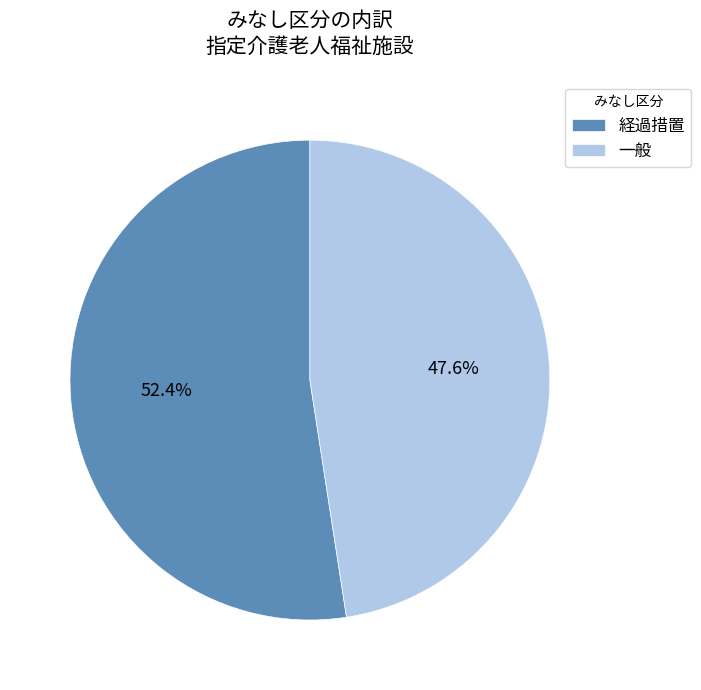

What percentage is the 一般 slice, to the nearest percent?

48%